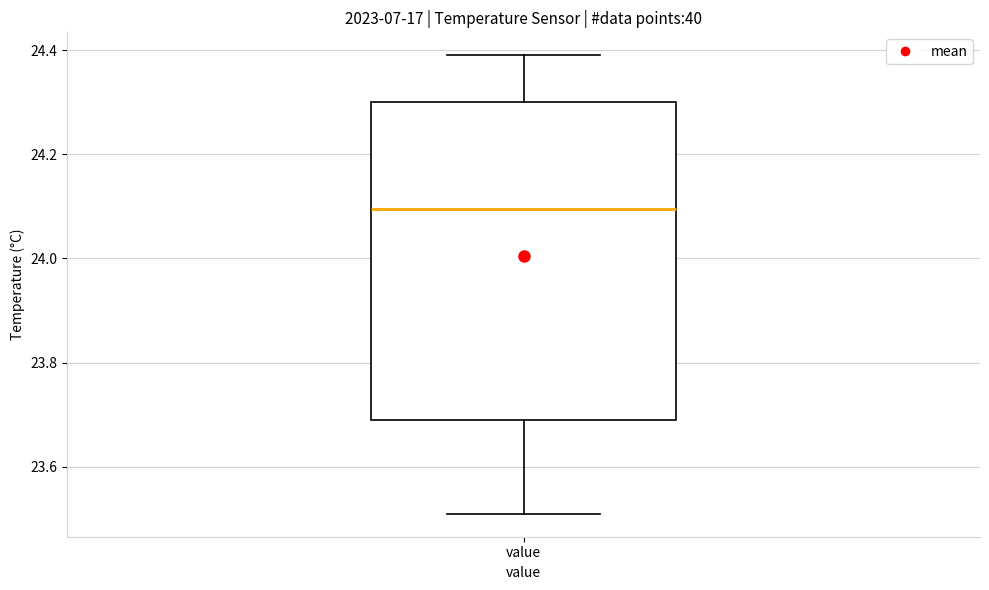

Transcribe this box plot: give where the median line is, the range the box spans, and where the two whiskers end, as read against the y-axis. The values are not printed on the chart, so give them approximately, as read against the axis.

median 24.10, box 23.70 to 24.30, whiskers 23.52 to 24.40